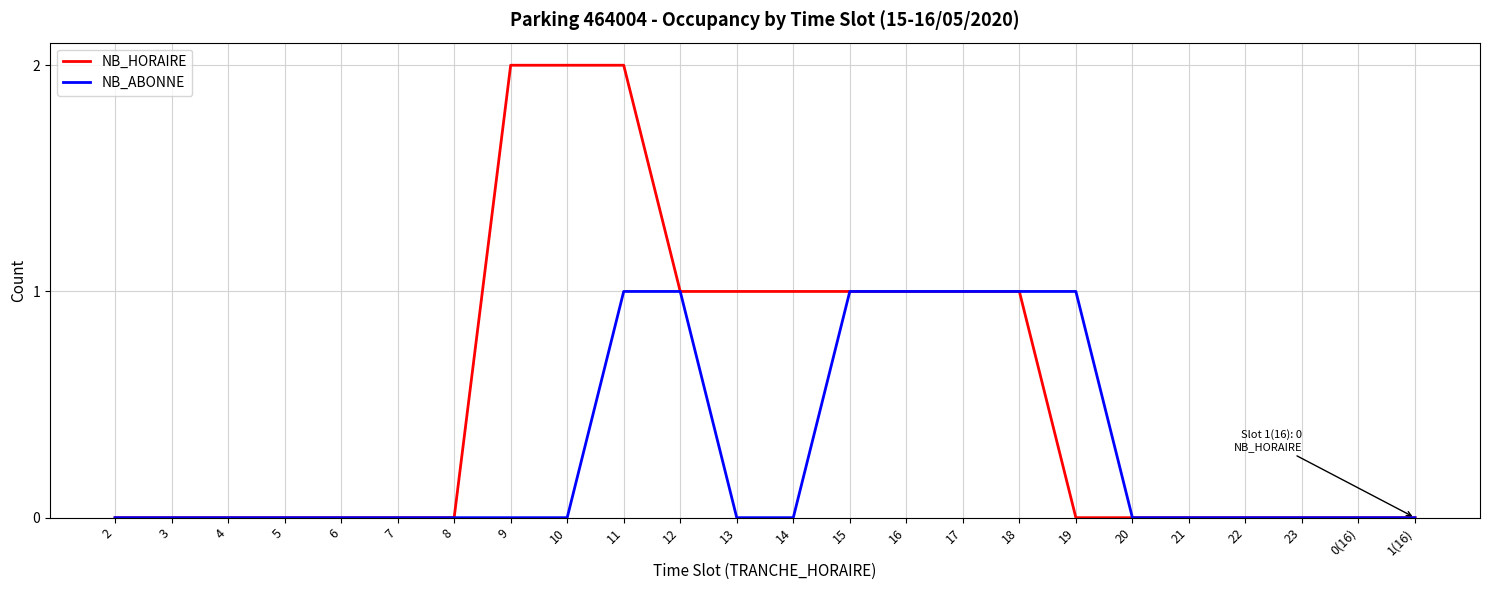

List the series in order of their overall mean, highest first.

NB_HORAIRE, NB_ABONNE